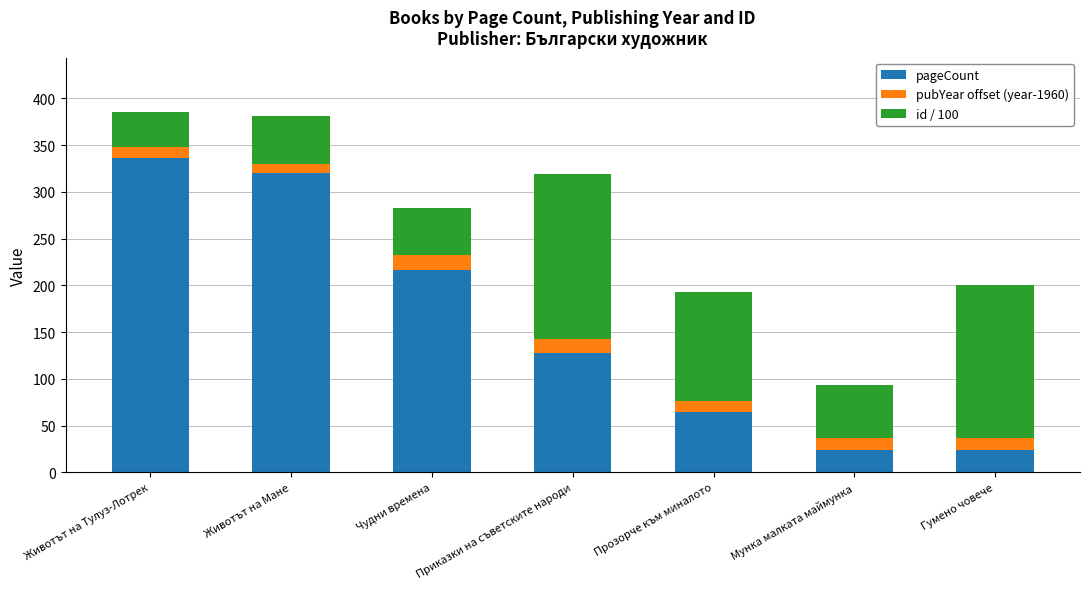

How many series are shown in this chart?

3